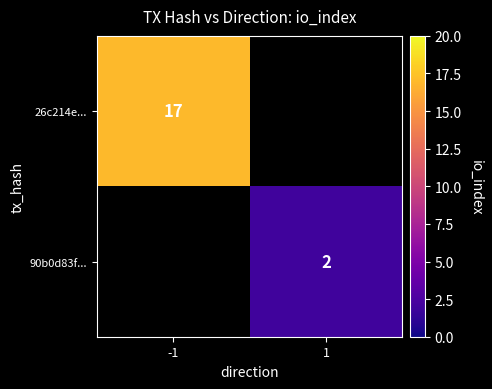

Is it true that 90b0d83f... equals 1.1 at 1?

False